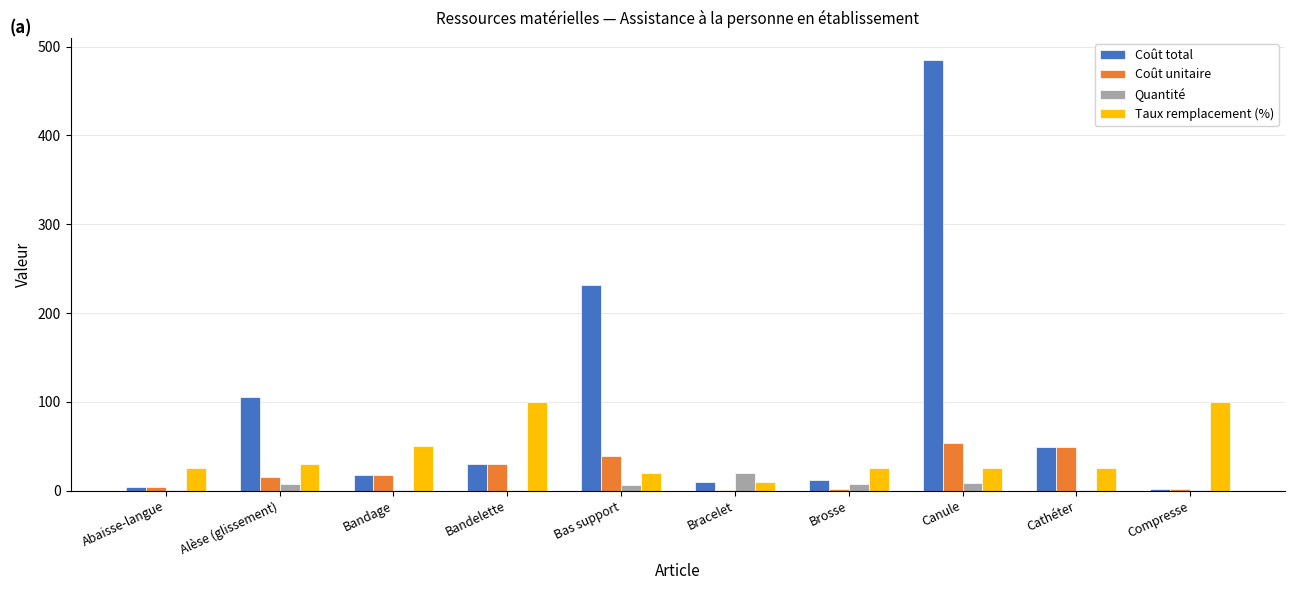

At which category is the sum across all series the highest?

Canule